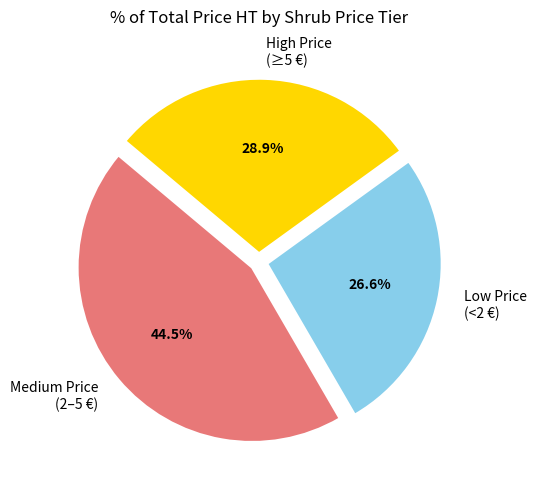

Does any single category account for the majority?

No